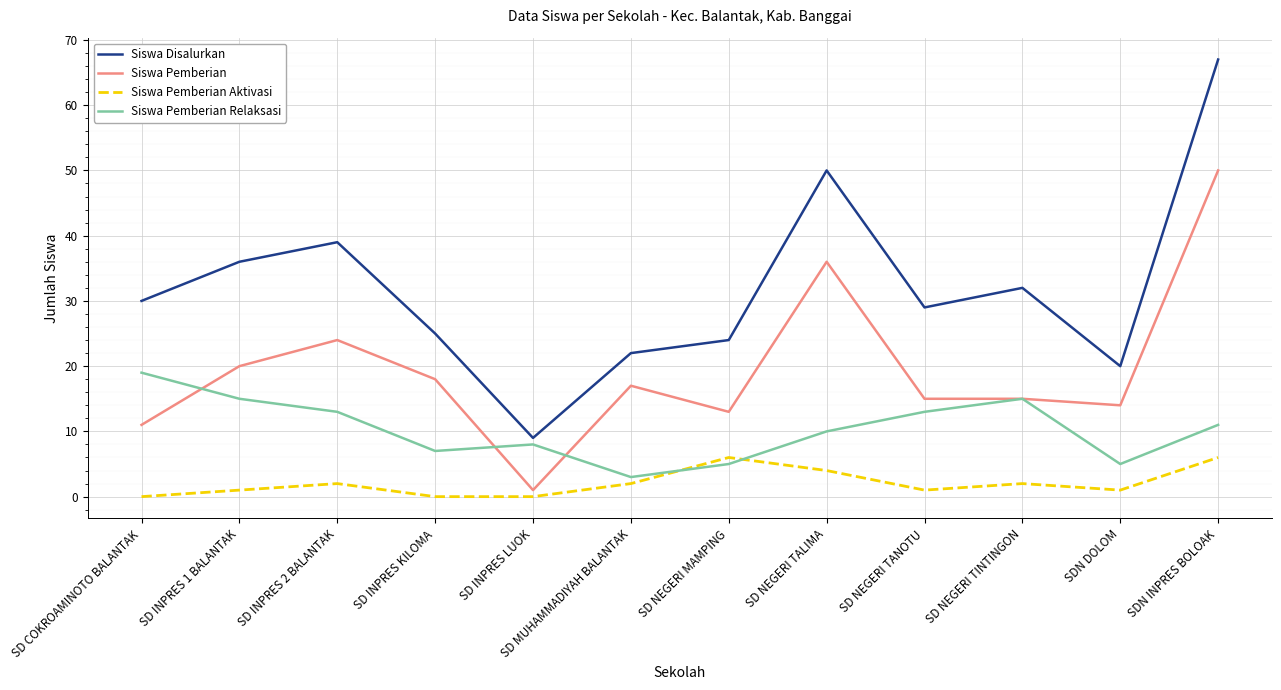

What is the sum of all Siswa Disalurkan values?

383